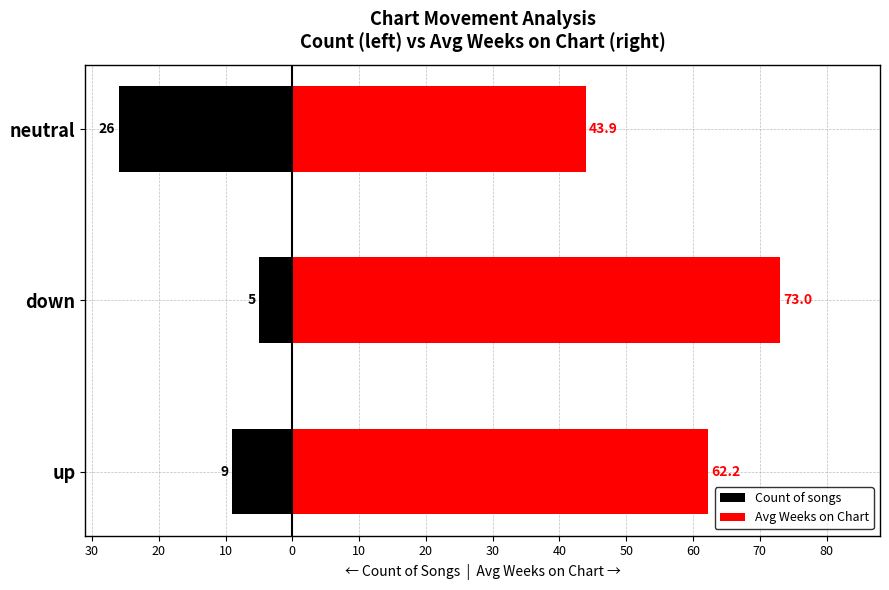

Is the value of Avg Weeks on Chart at neutral greater than the value of Count of songs at up?

Yes